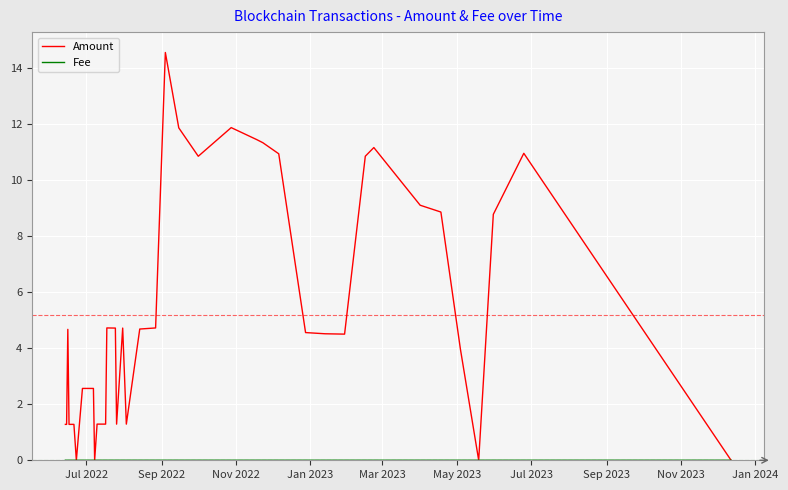

Which series has the largest range (max minus min)?

Amount